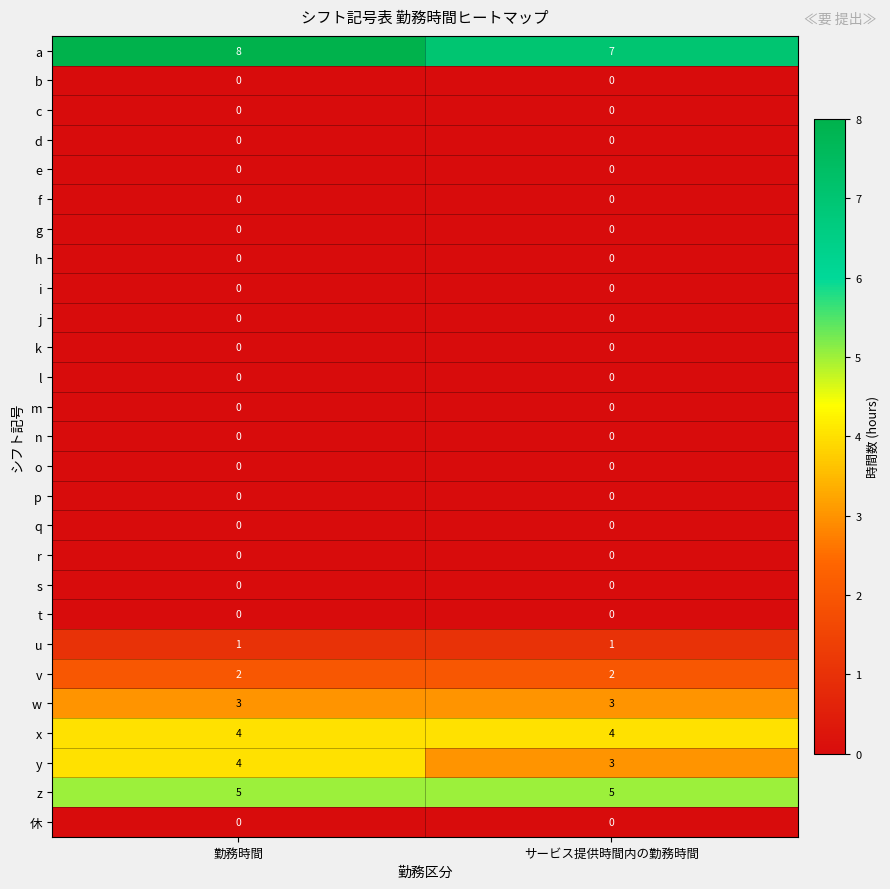

What is the difference between the highest and lowest values at サービス提供時間内の勤務時間?

7